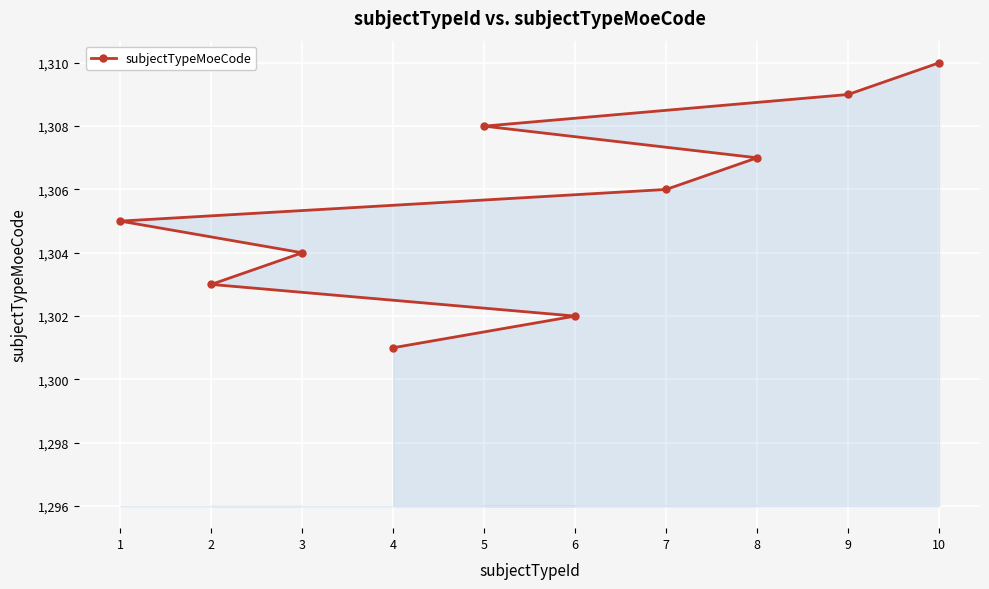

What is the ratio of the value at 10 to the value at 8?

1.0